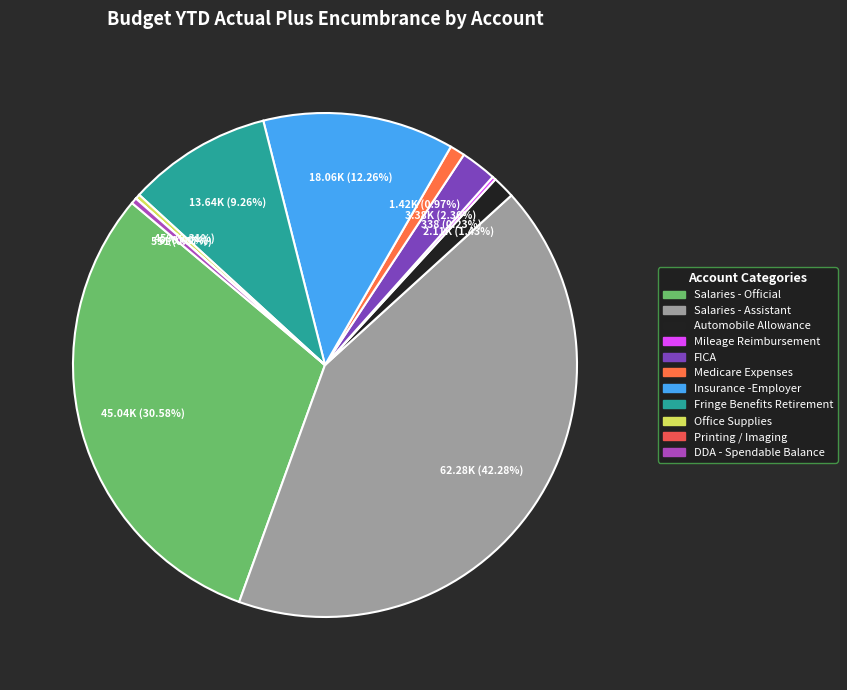

Rank the categories by value from lowest to highest.

Printing / Imaging, Mileage Reimbursement, Office Supplies, DDA - Spendable Balance, Medicare Expenses, Automobile Allowance, FICA, Fringe Benefits Retirement, Insurance -Employer, Salaries - Official, Salaries - Assistant